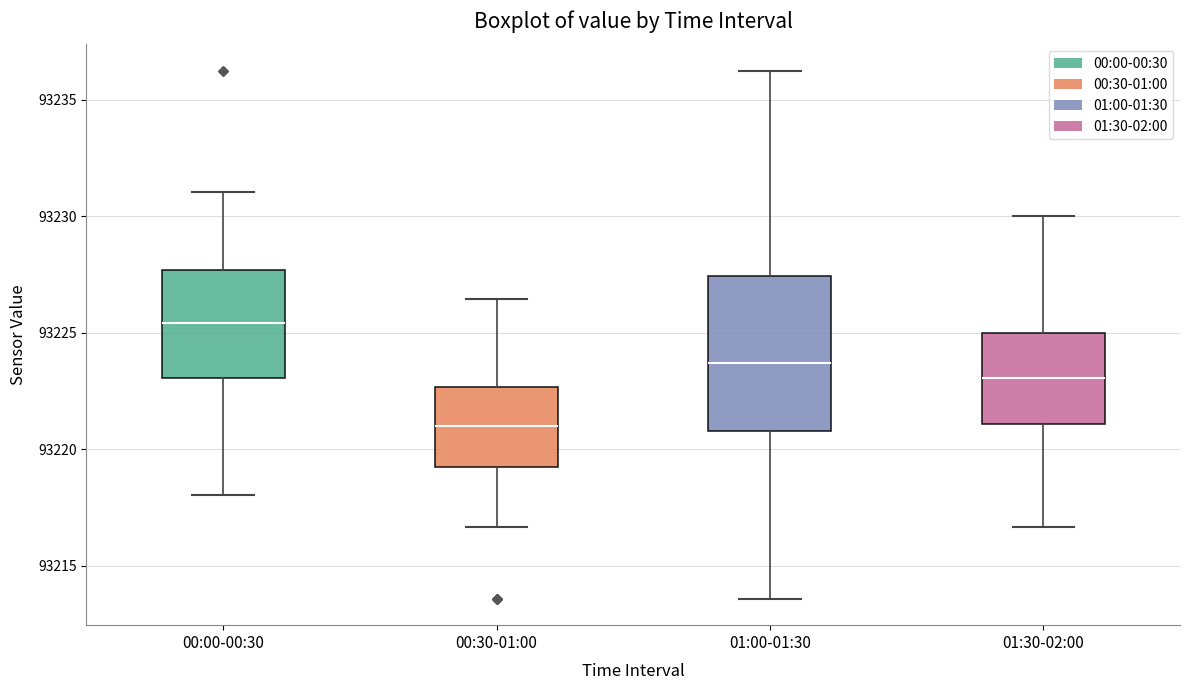

Which box's median line is the highest?

00:00-00:30